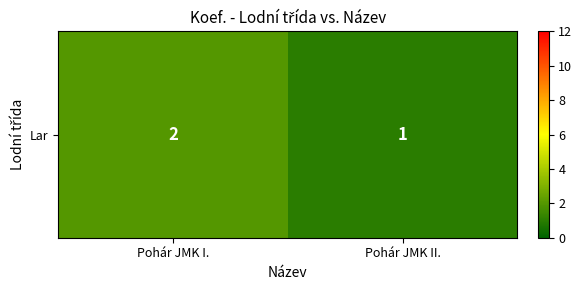

Rank the categories by value from lowest to highest.

Pohár JMK II., Pohár JMK I.